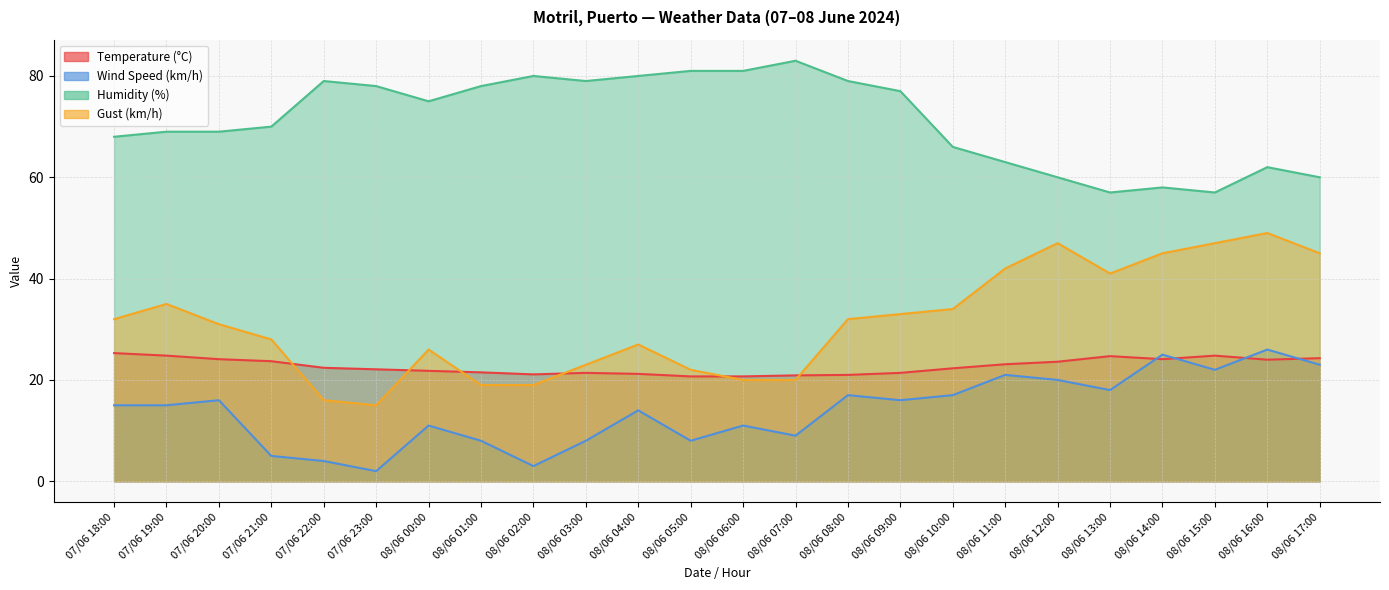

What is the label of the 17th point from the right?

08/06 01:00